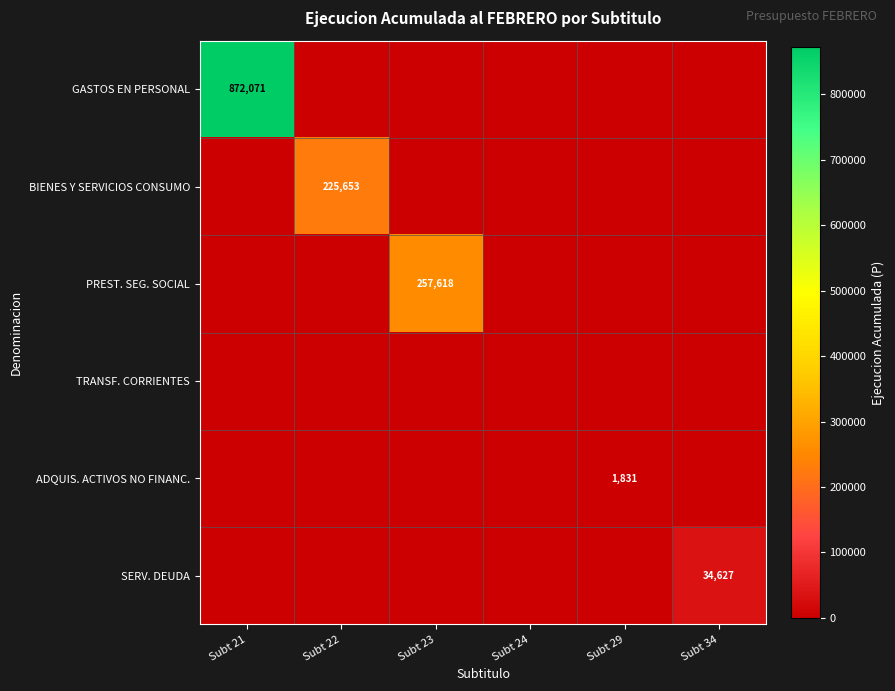

The SERV. DEUDA series shows 23366 at Subt 34. True or false?

False